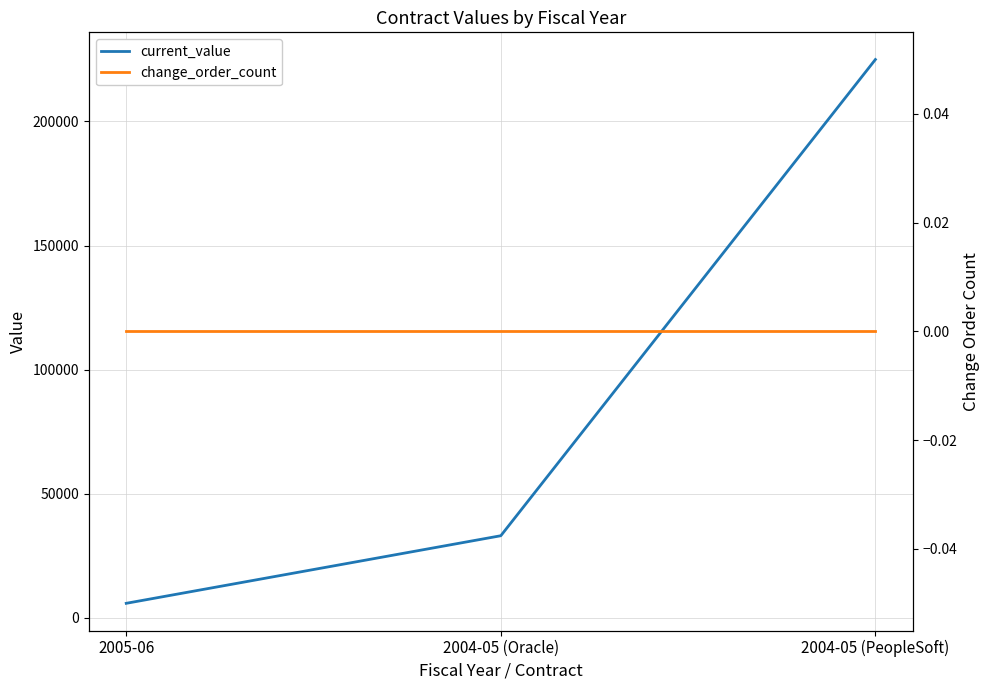

What is the value of the current_value point at the 3rd from the left?

224940.0